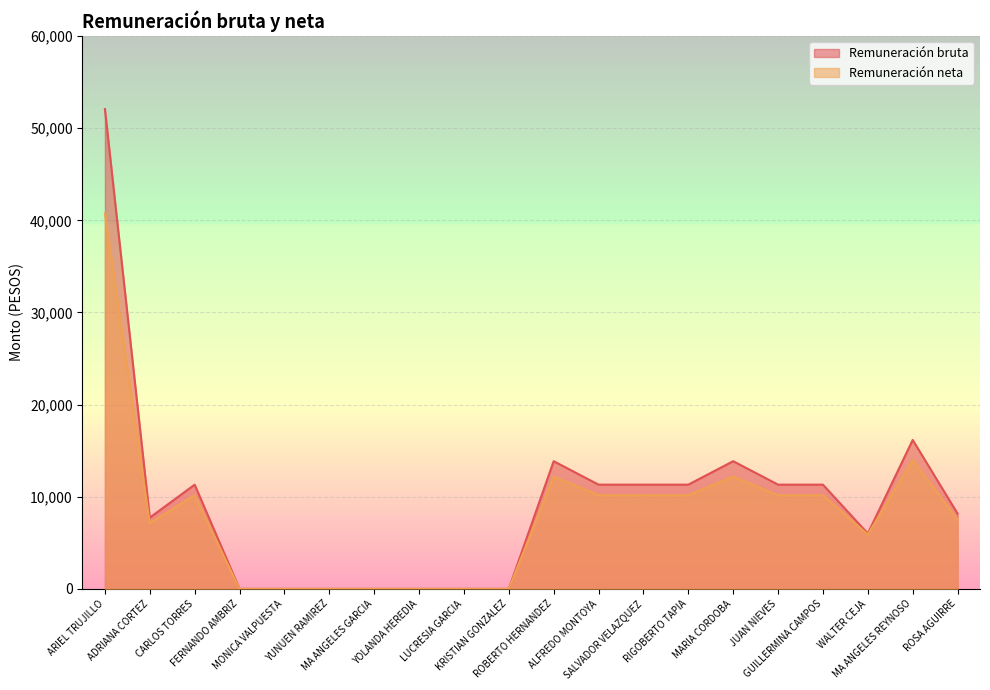

What is the label of the 1st point from the right?

ROSA AGUIRRE